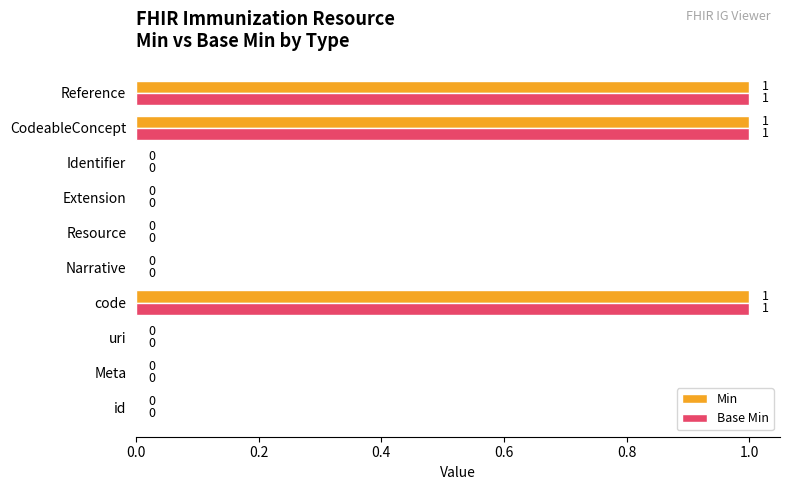

Is the value of Min at CodeableConcept greater than the value of Base Min at Narrative?

Yes